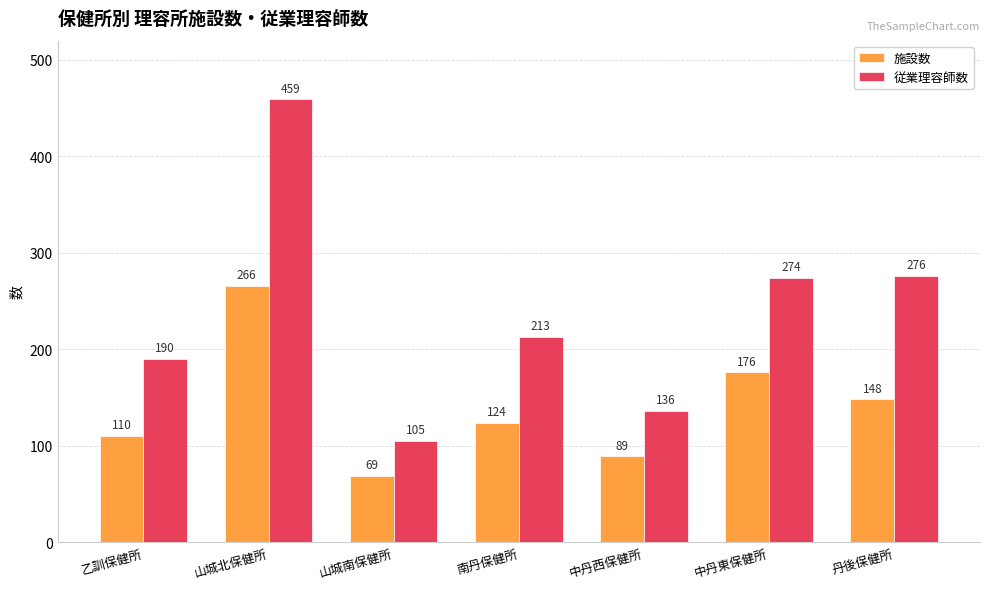

Which series changed the most between 山城北保健所 and 山城南保健所?

従業理容師数